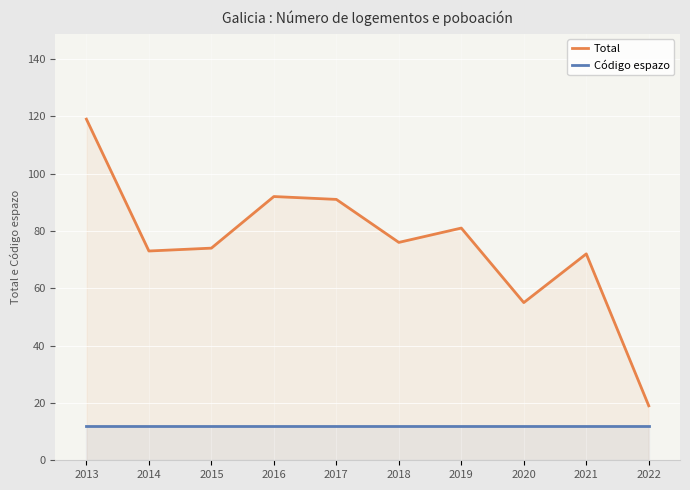

What is the value of the Código espazo point at the 10th from the left?

12